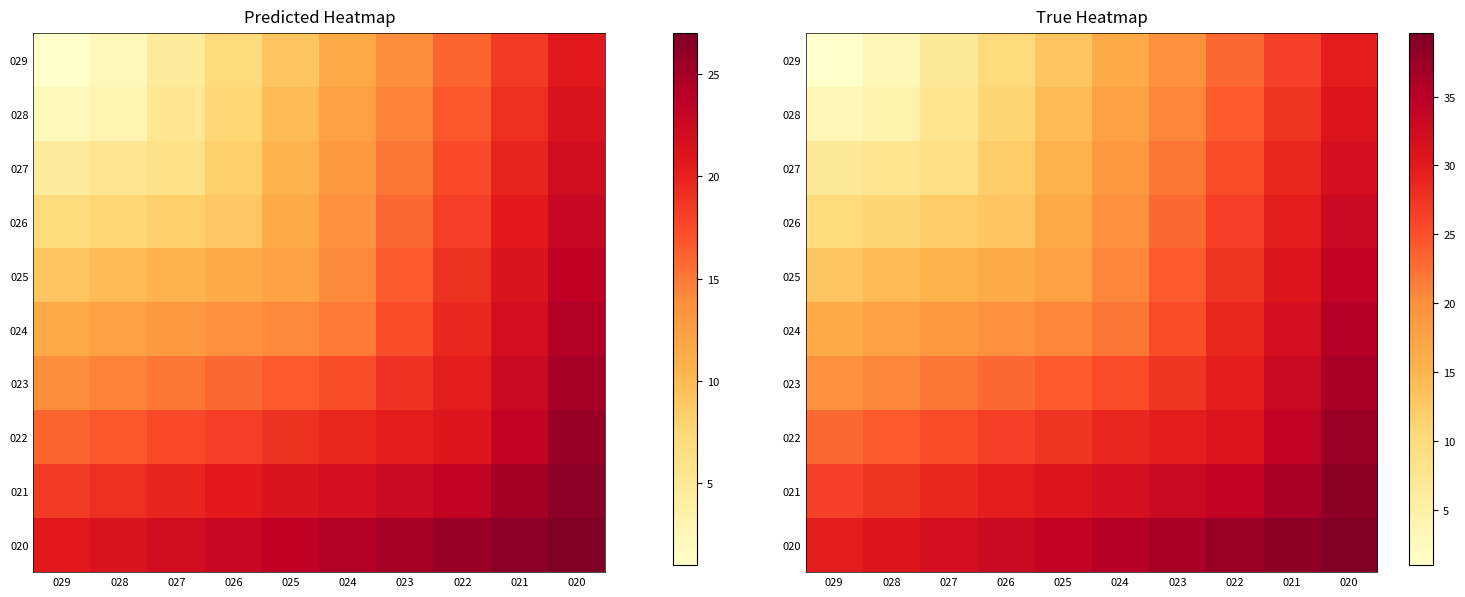

Between 024 and 029, which is larger?

024